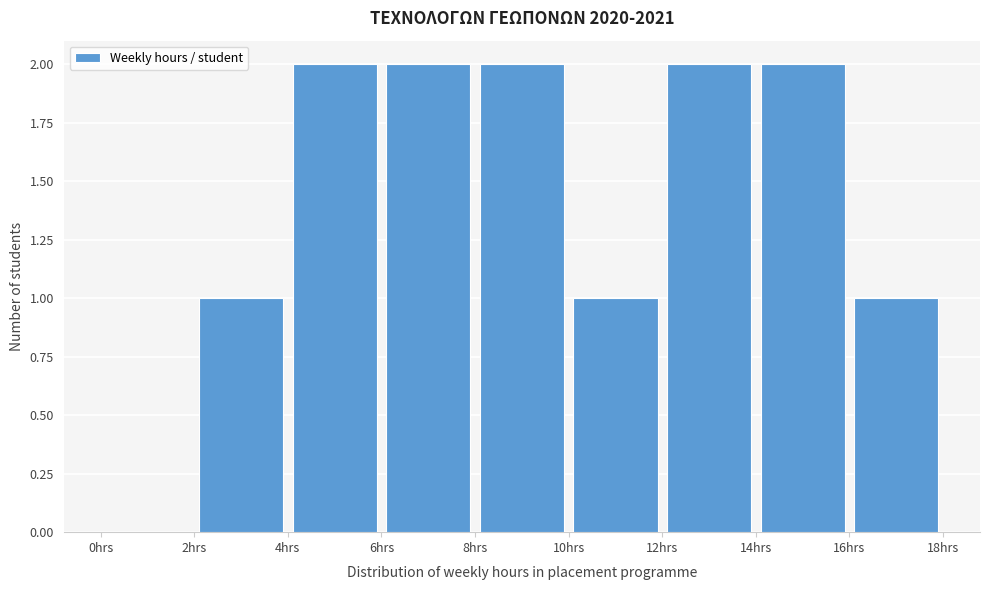

How tall is the bar that spans 14 to 16 on the x-axis? The values are not printed on the chart, so give them approximately, as read against the axis.

2